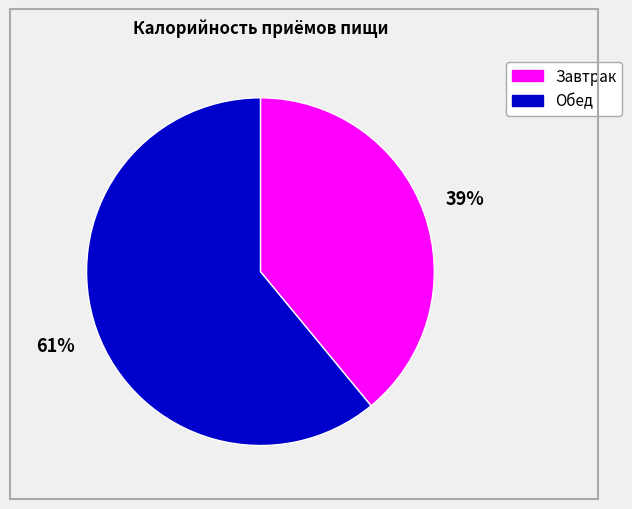

To the nearest percent, what is the average slice percentage?

50%